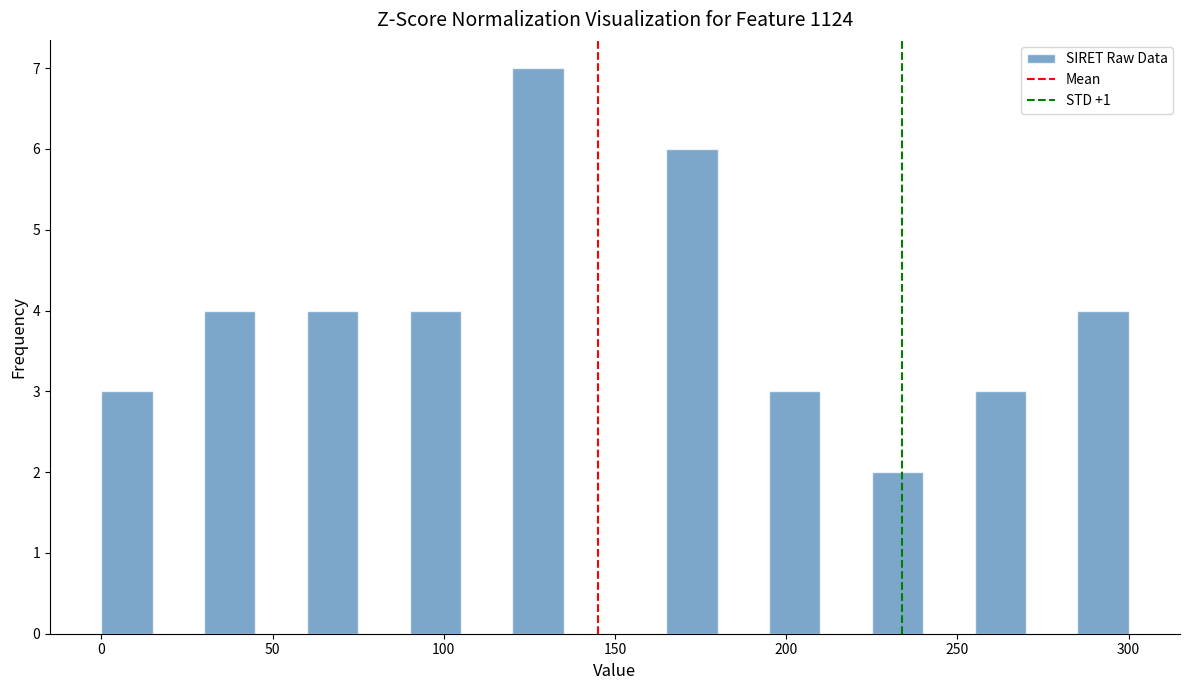

Read against the x-axis, roughly where is the centre of the tallest bar?

130